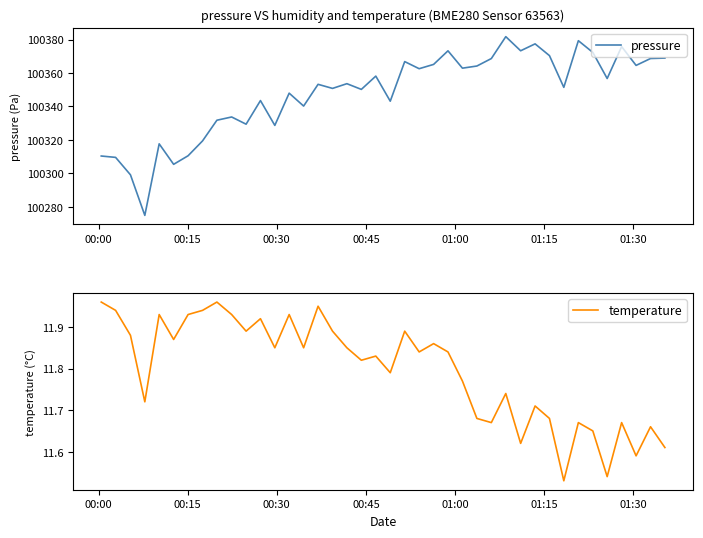

How many interior local valleys does the pressure series have?

14